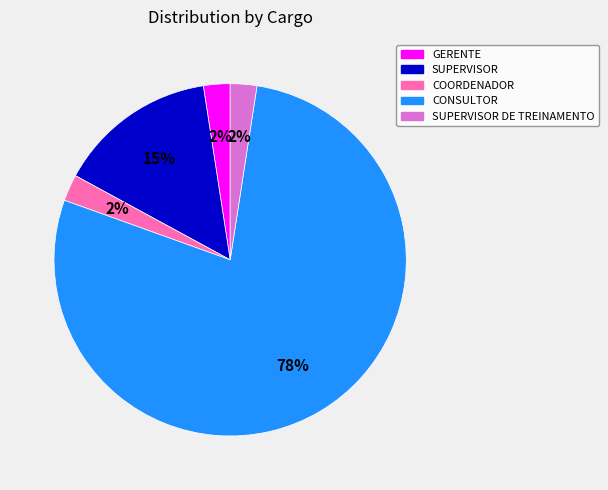

To the nearest percent, what is the average slice percentage?

20%